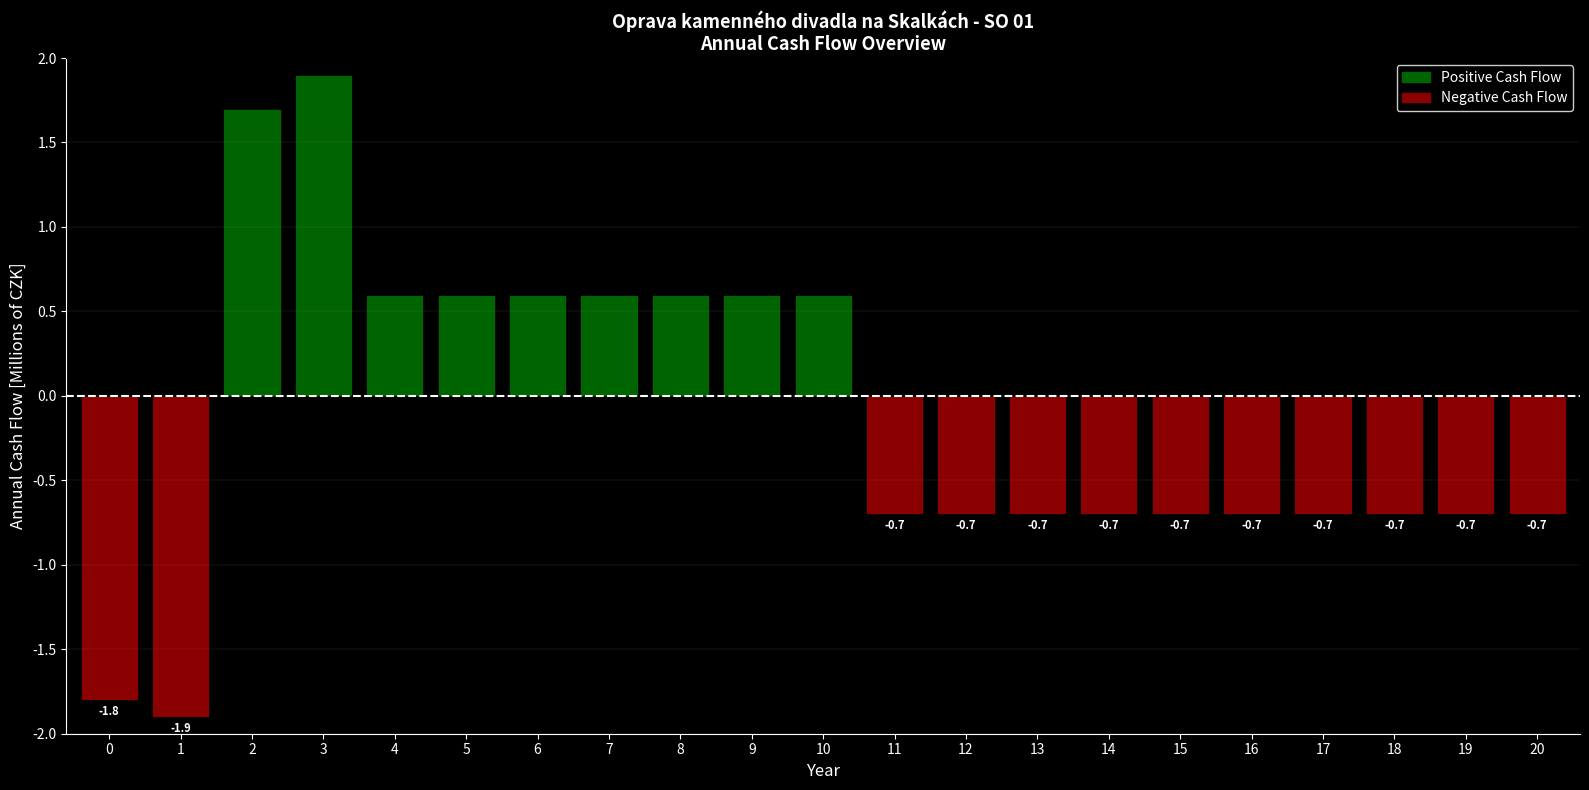

How many values exceed 0?

9